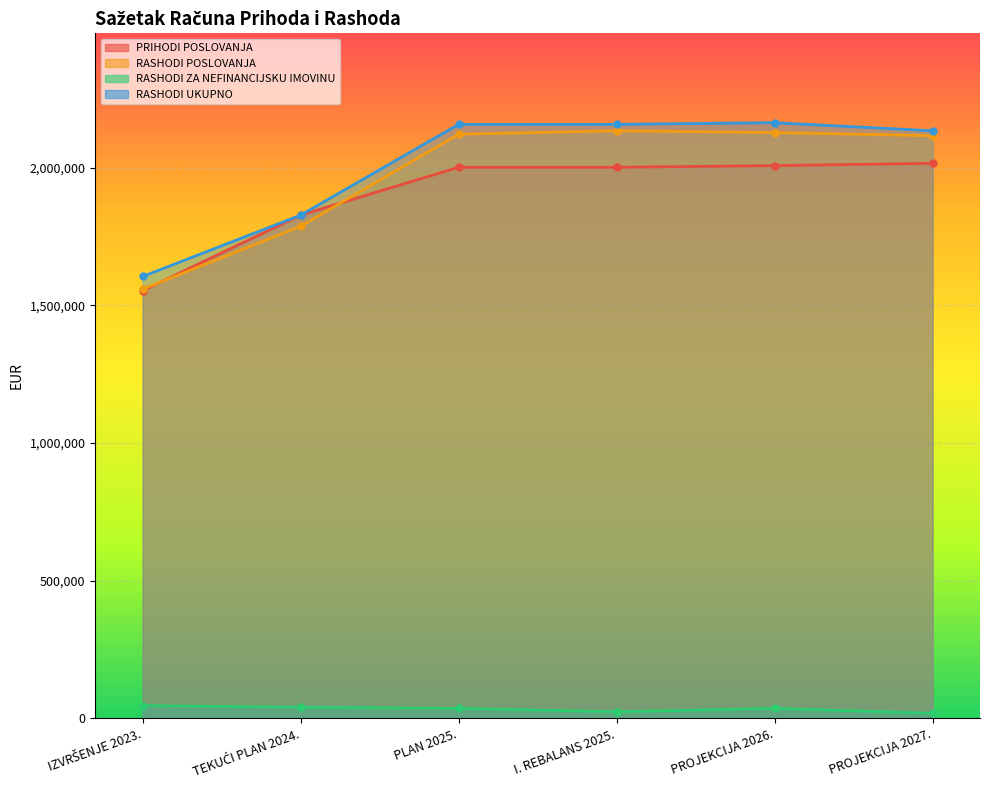

Rank the series at IZVRŠENJE 2023. from highest to lowest value.

RASHODI UKUPNO, RASHODI POSLOVANJA, PRIHODI POSLOVANJA, RASHODI ZA NEFINANCIJSKU IMOVINU